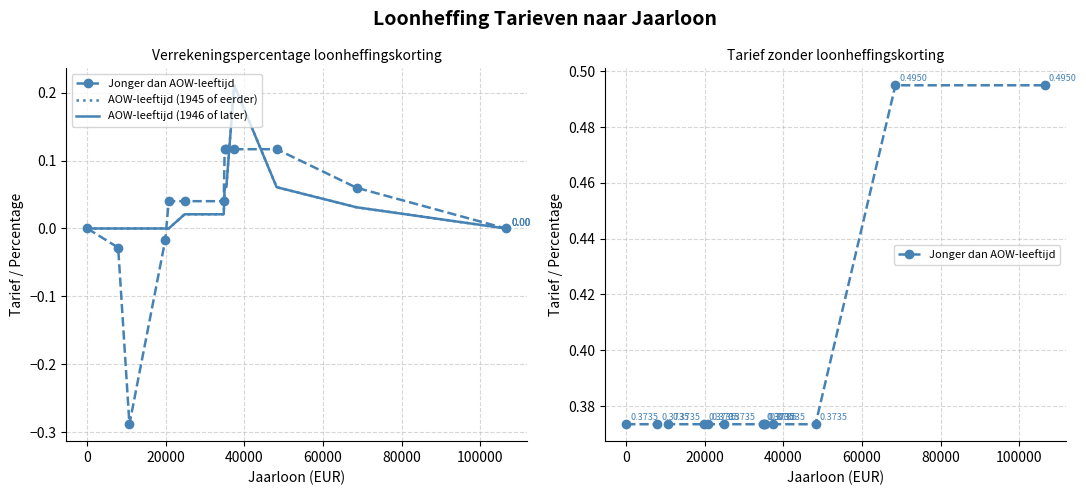

What are all the series names shown in the legend?

Jonger dan AOW-leeftijd, AOW-leeftijd (1945 of eerder), AOW-leeftijd (1946 of later)